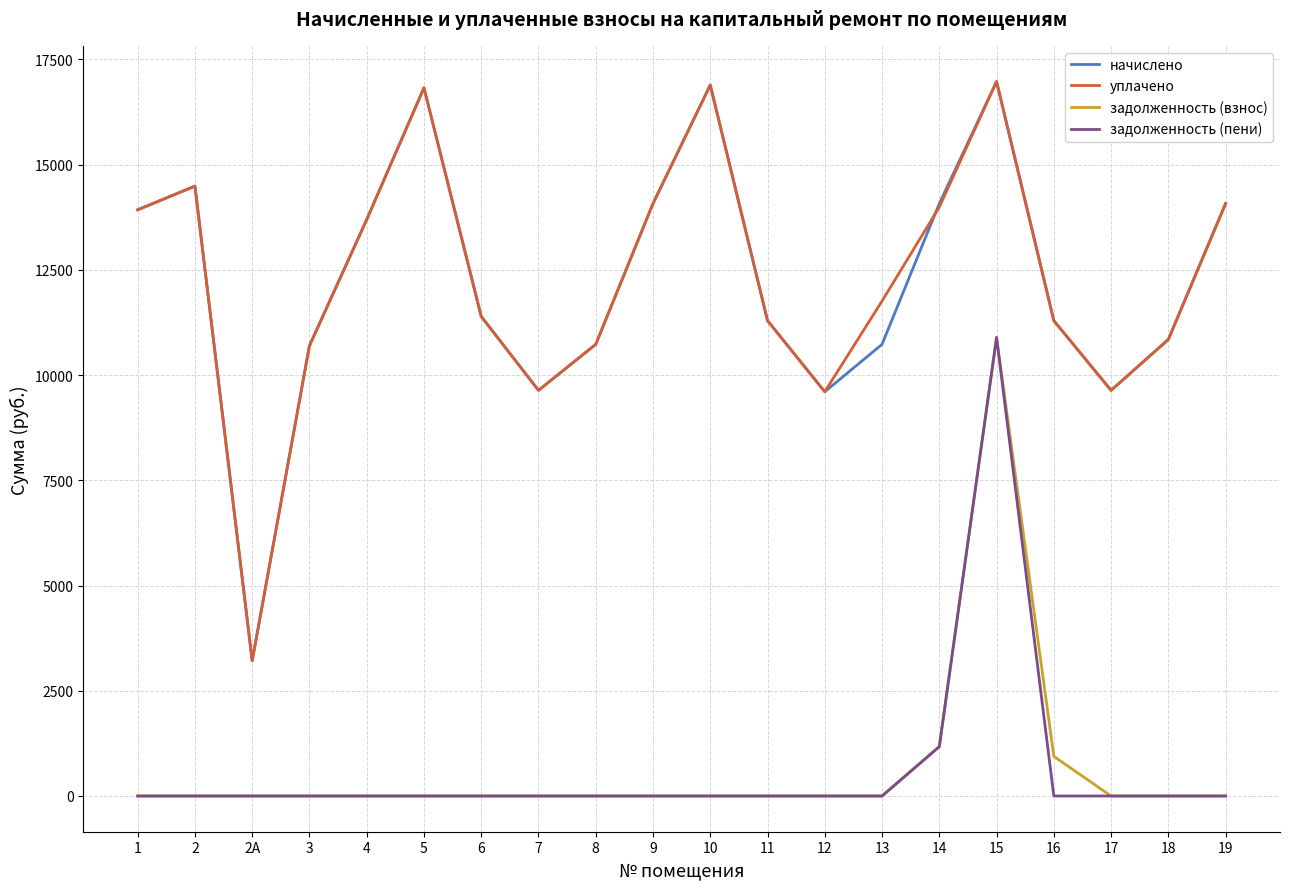

What is the sum of all начислено values?

244111.0